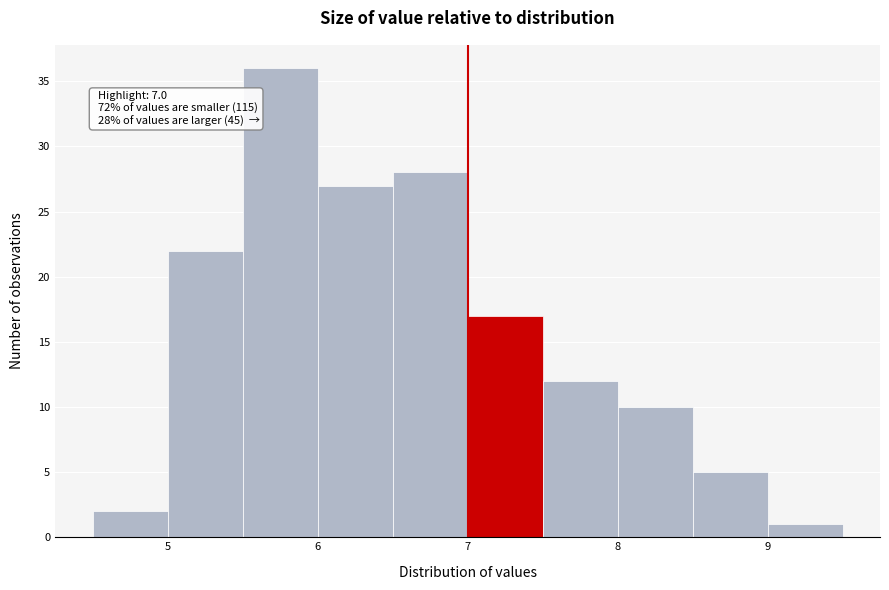

Which range on the x-axis has the tallest bar?

5.5 to 6.0